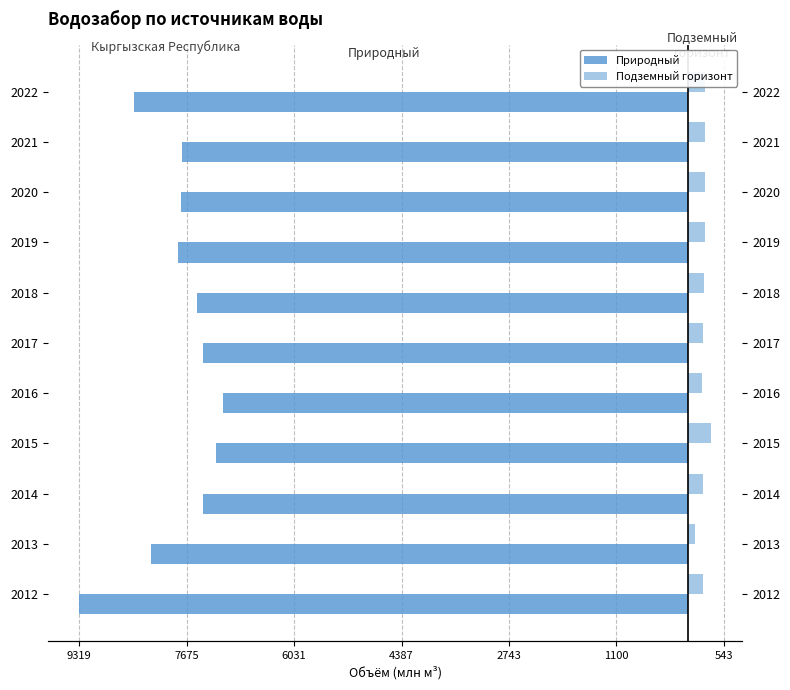

How many bars are there in total?

22